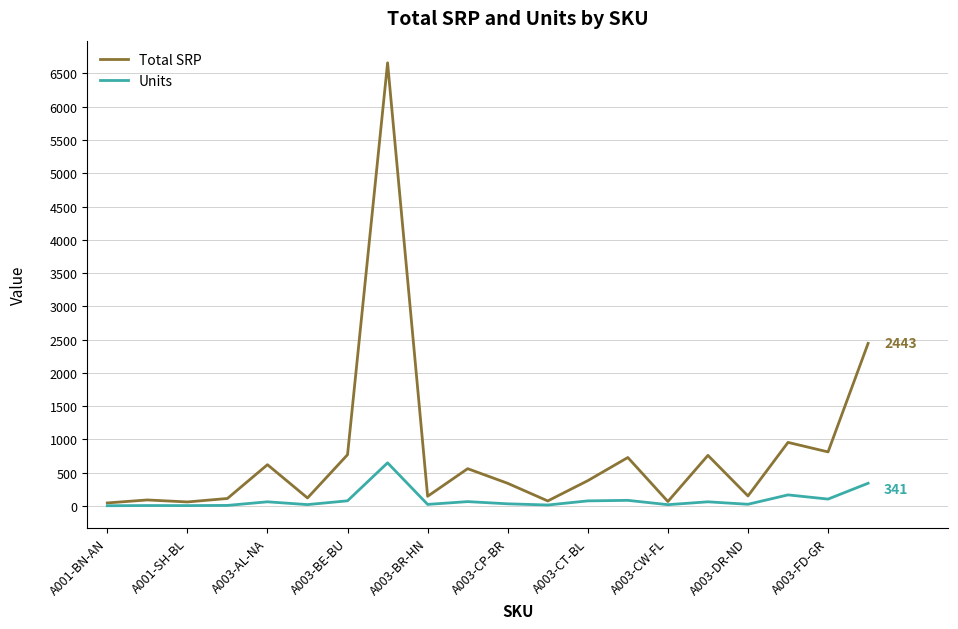

Which series has the widest spread of values?

Total SRP